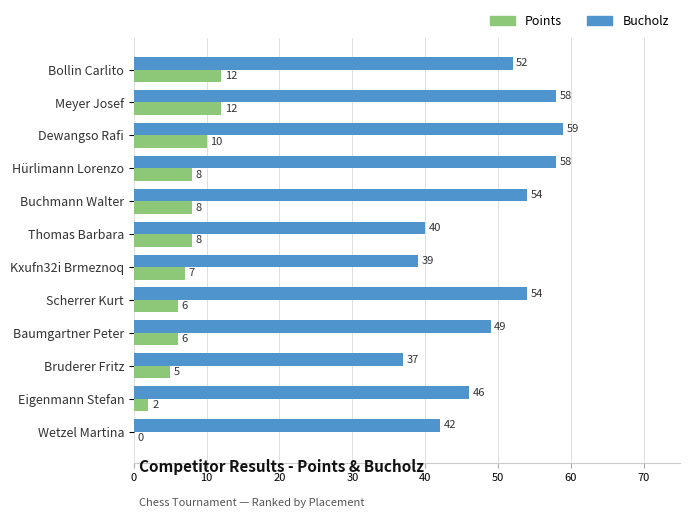

Which series has the largest total across all categories?

Bucholz